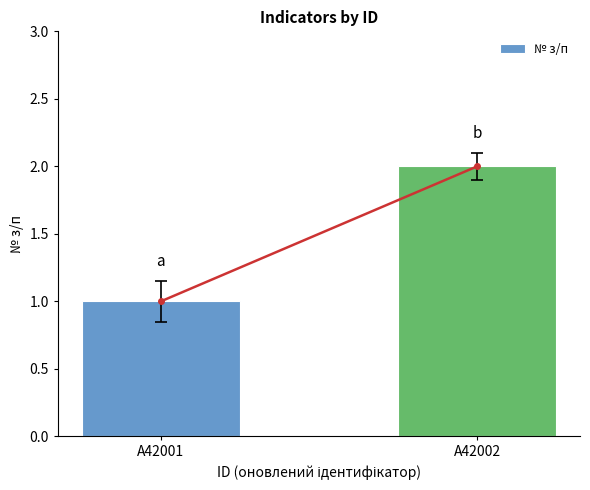

Reading right to left, transcribe all the data shown in this chart.

2	1